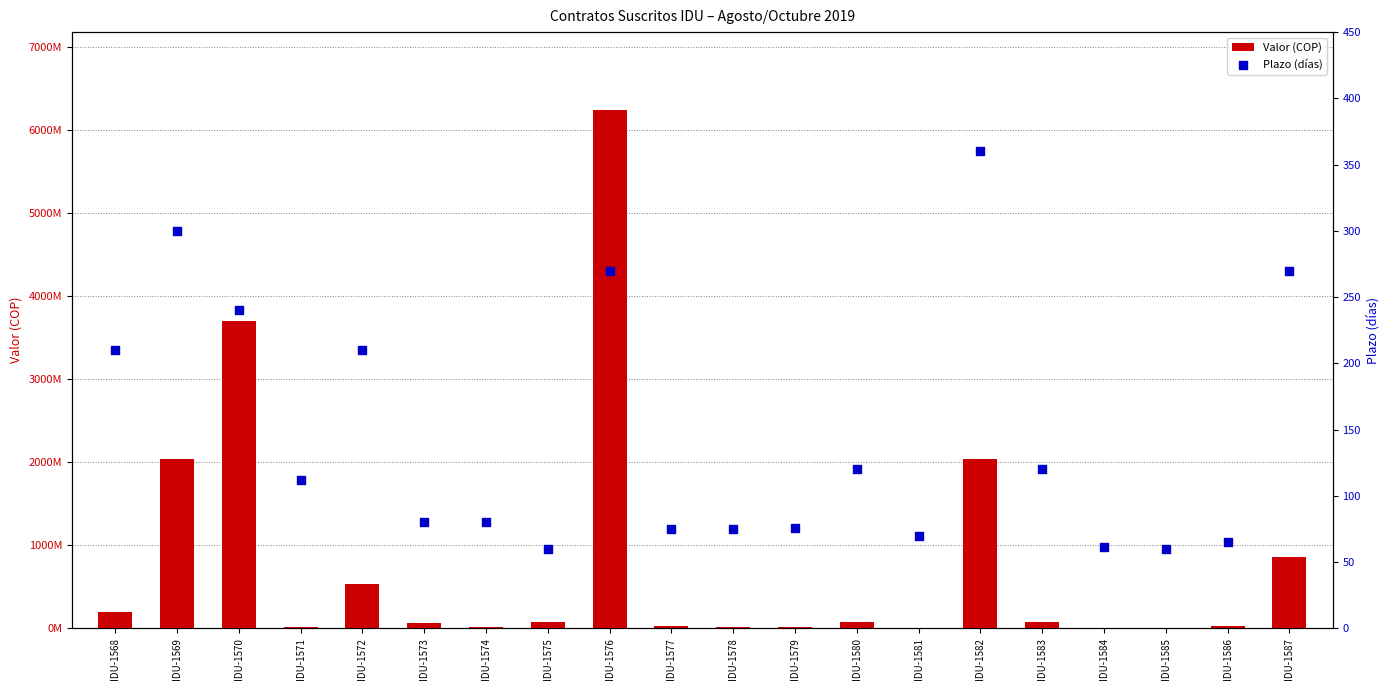

Which series contains the lowest Y value?

Plazo (días)